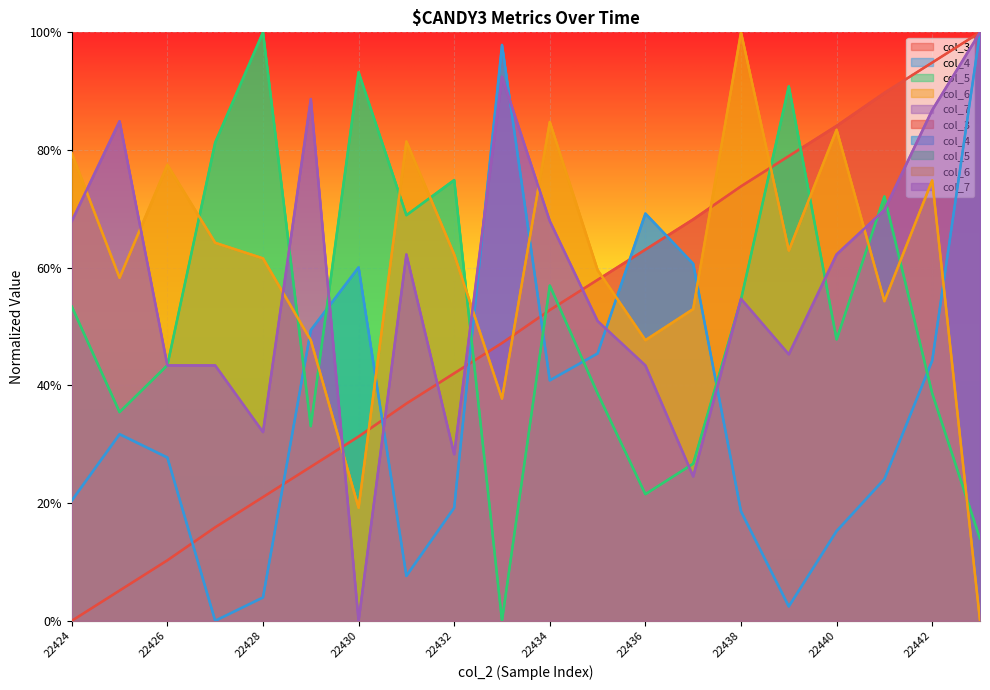

Between which two adjacent categories do col_5 and col_7 first intersect?

22425 and 22426